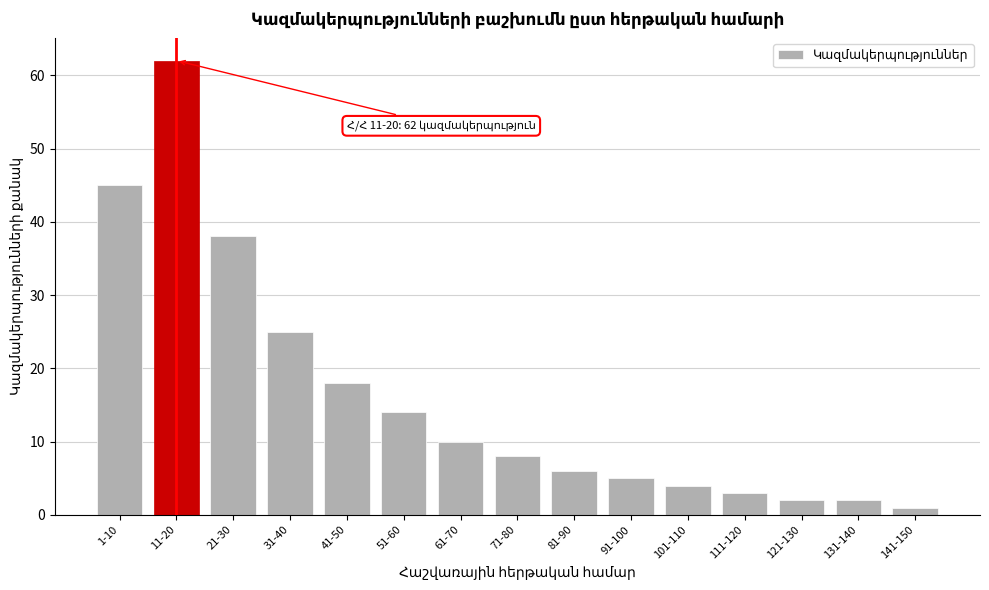

Reading left to right, extract all data points from this chart.

45	62	38	25	18	14	10	8	6	5	4	3	2	2	1